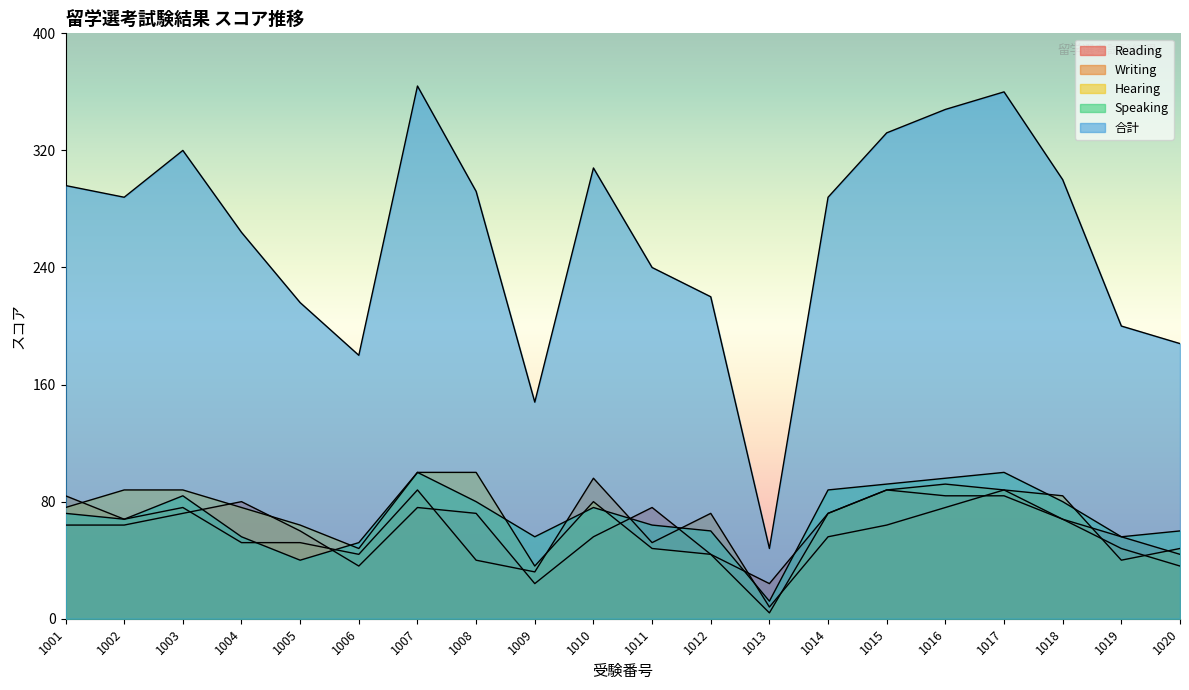

At which category does Reading reach its first local valley?

1006